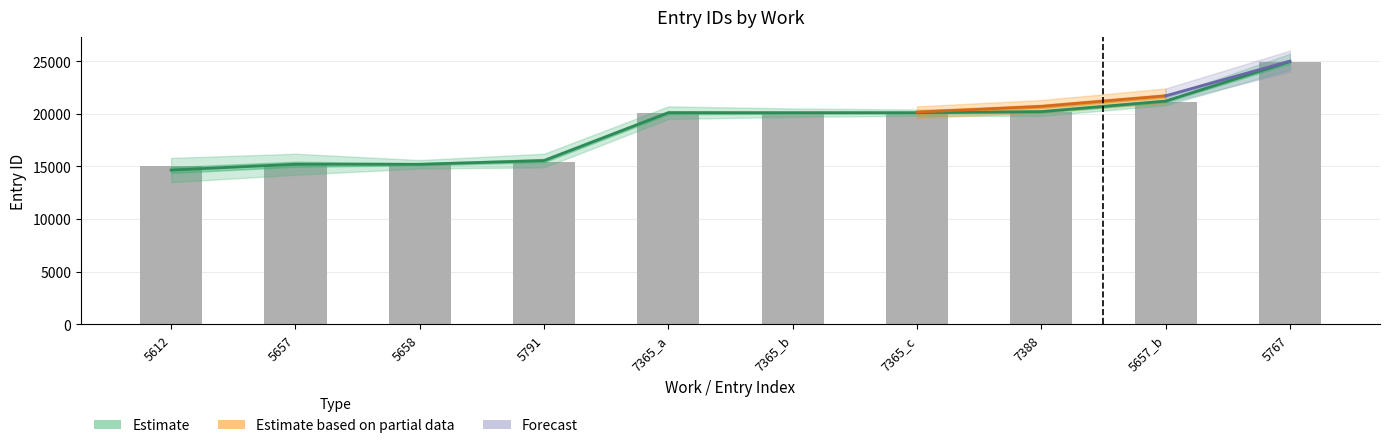

What position from the right is 7365_c?

4